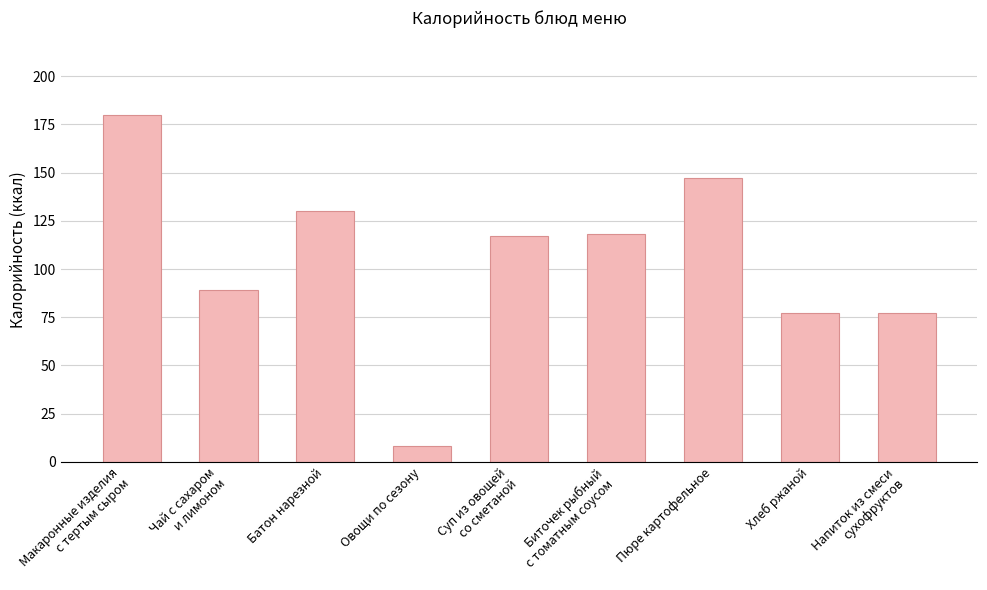

The chart shows a value of 212 at Пюре картофельное. True or false?

False